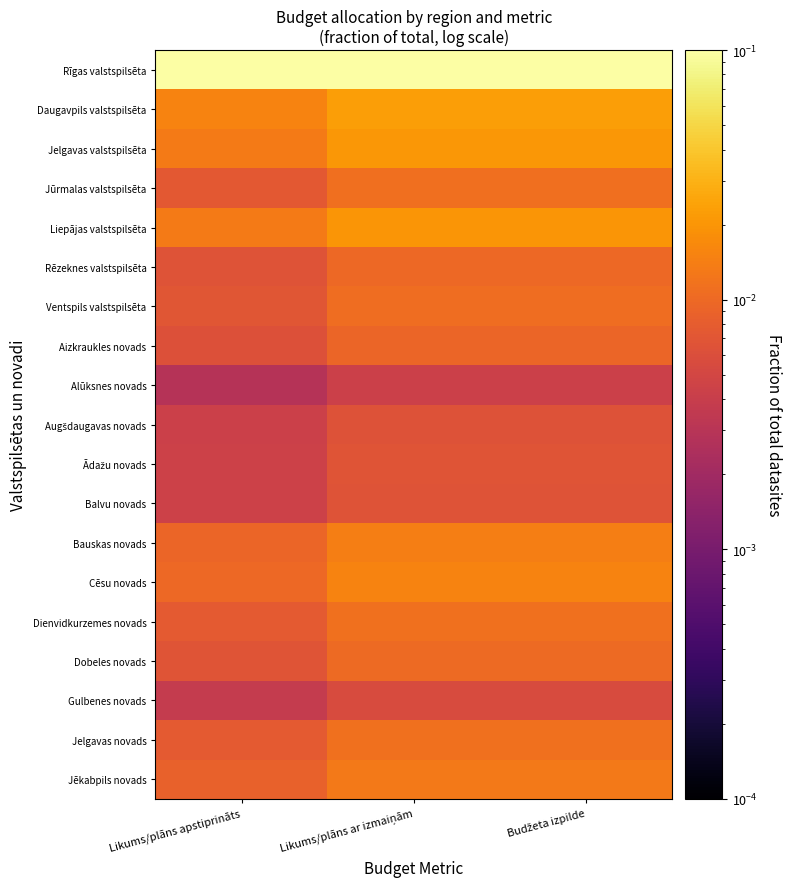

What is the greatest value displayed?

0.2